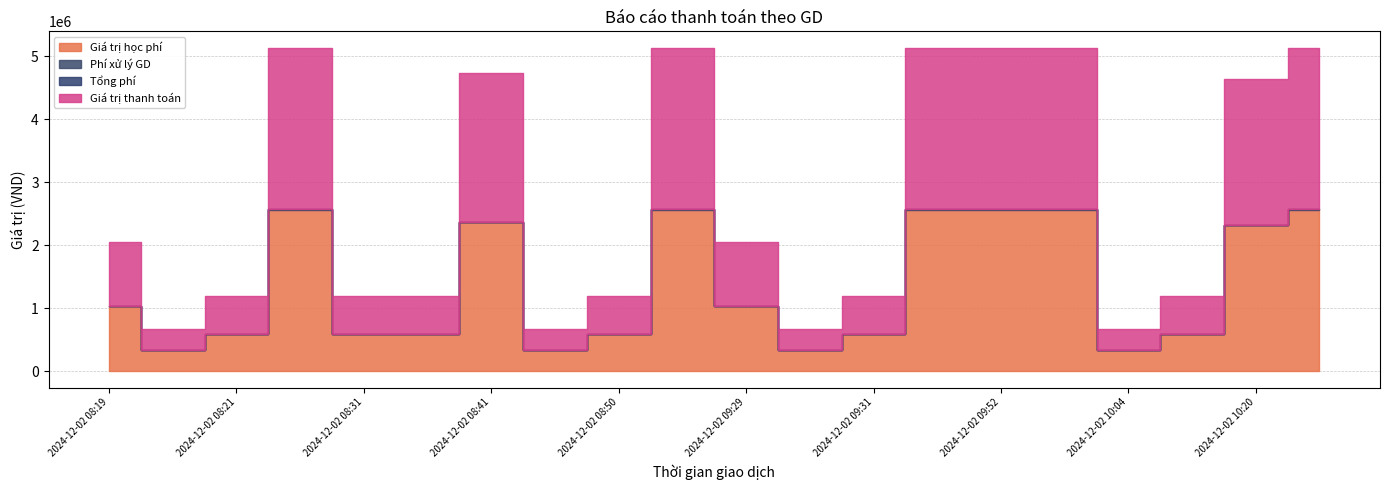

Where is the first local maximum for Giá trị học phí?

2024-12-02 08:29